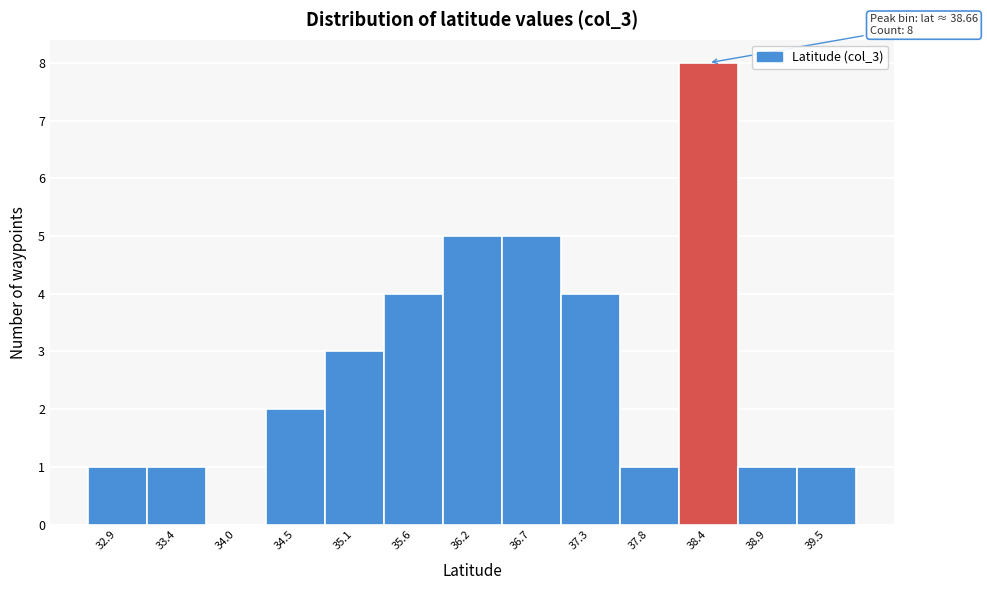

Reading left to right, extract all data points from this chart.

32.9=1	33.4=1	34.0=0	34.5=2	35.1=3	35.6=4	36.2=5	36.7=5	37.3=4	37.8=1	38.4=8	38.9=1	39.5=1